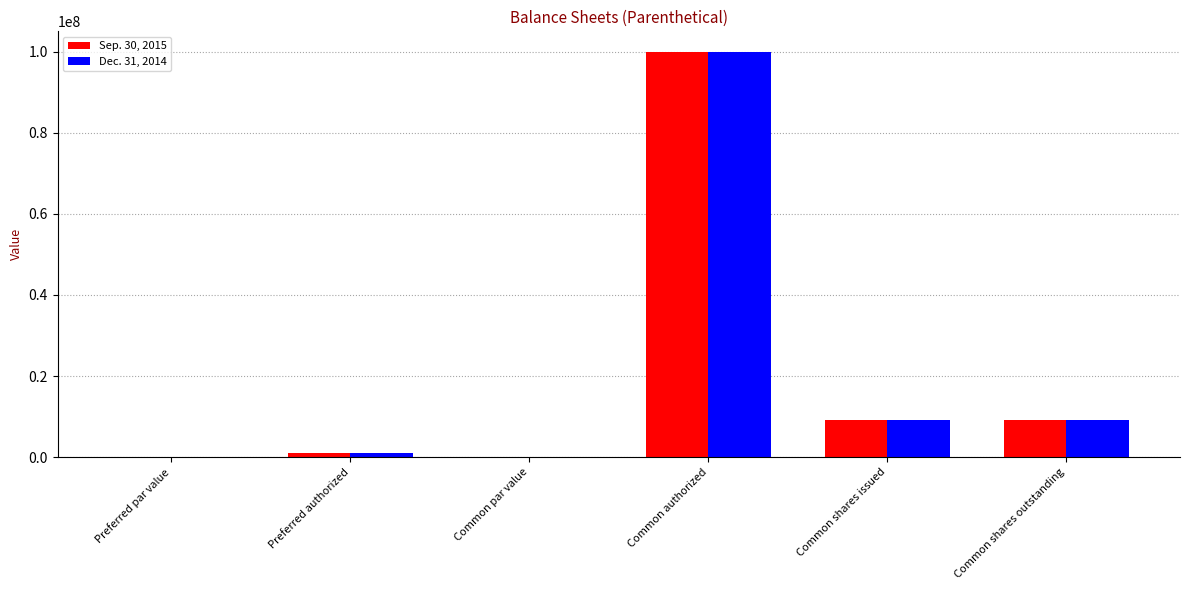

At which category is the sum across all series the highest?

Common authorized